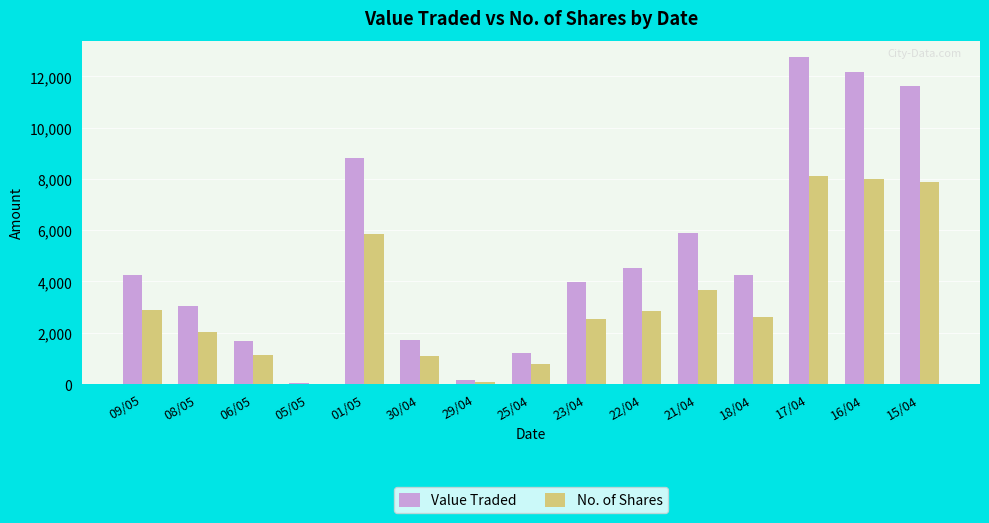

At which label is Value Traded closest to 6388?

21/04